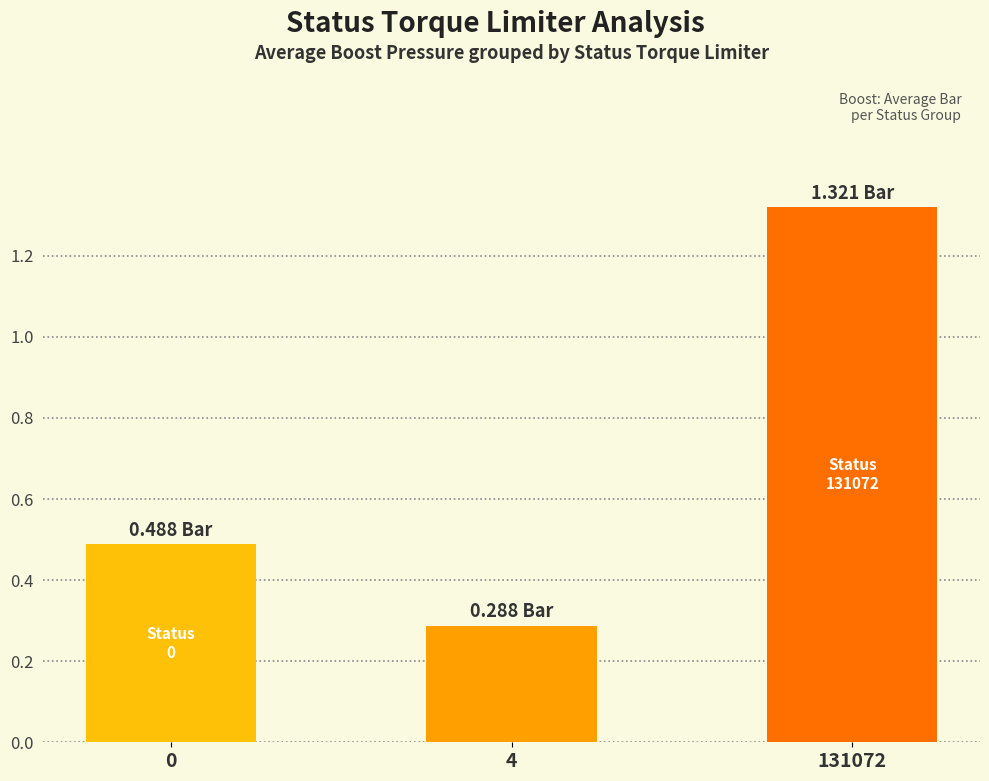

What is the ratio of the value at 0 to the value at 131072?

0.4